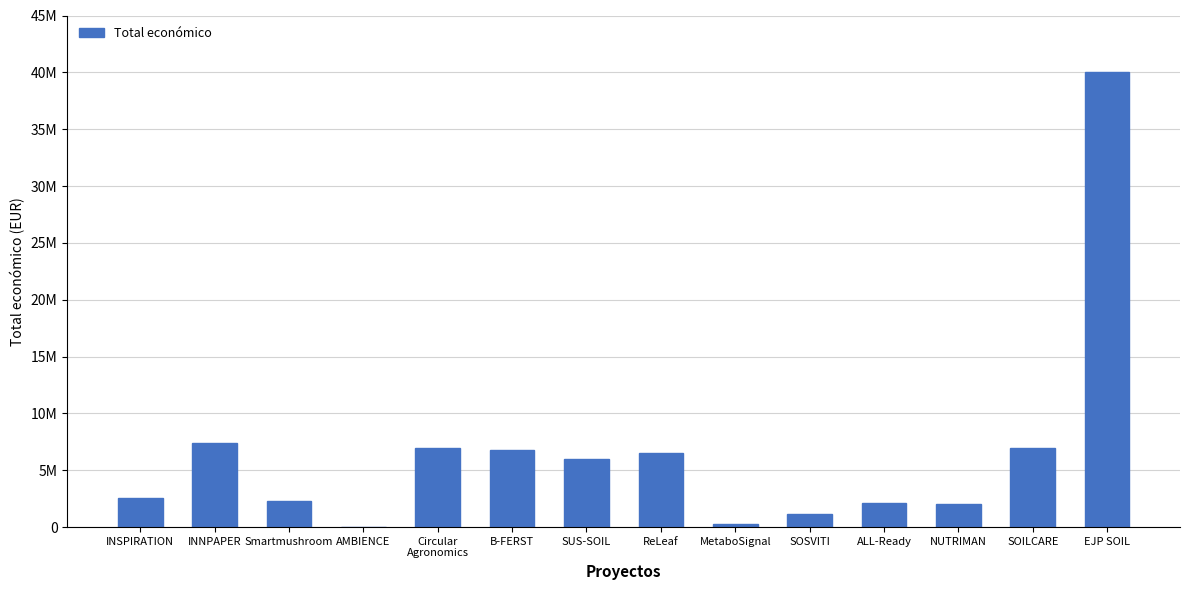

Are the bars horizontal?

No